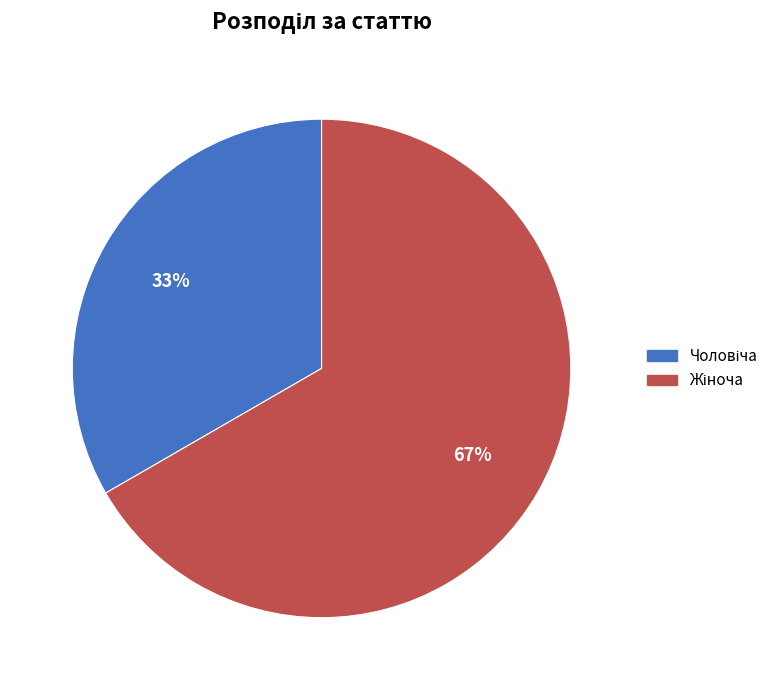

Is there a majority slice in this chart?

Yes